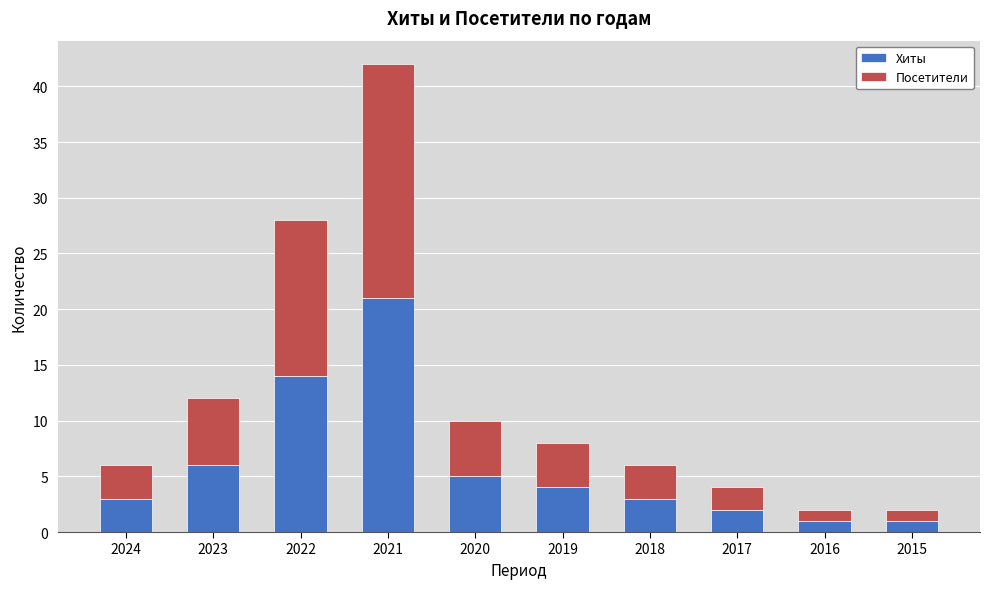

At which category is the sum across all series the highest?

2021